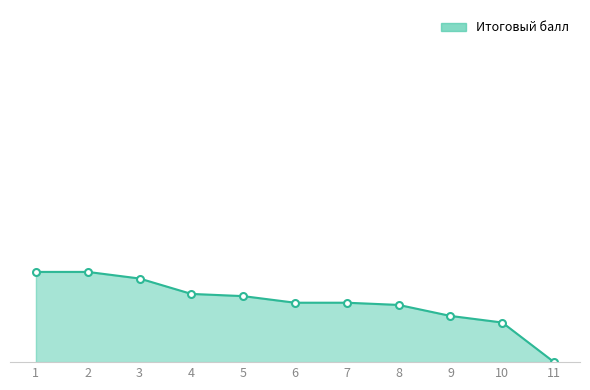

Does the chart have visible grid lines?

No